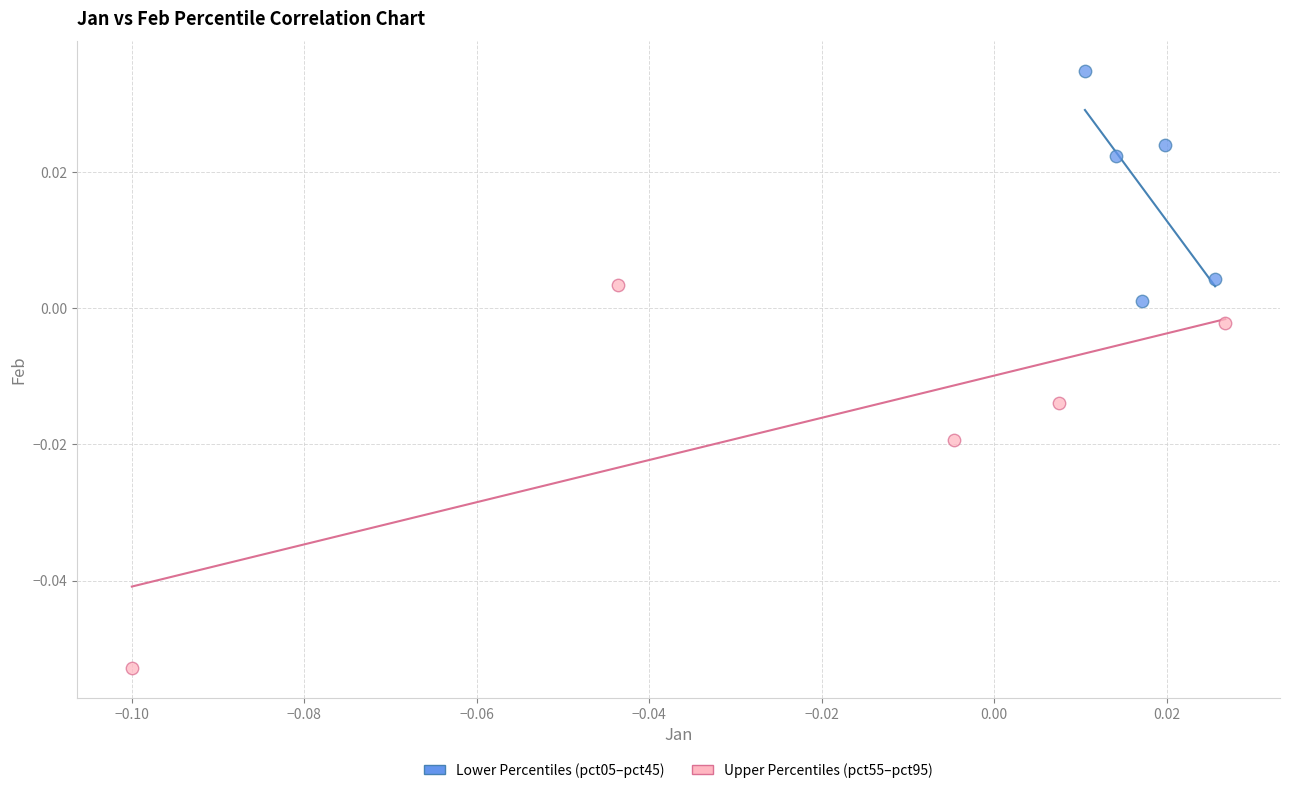

Which series reaches the maximum Y coordinate?

Lower Percentiles (pct05–pct45)